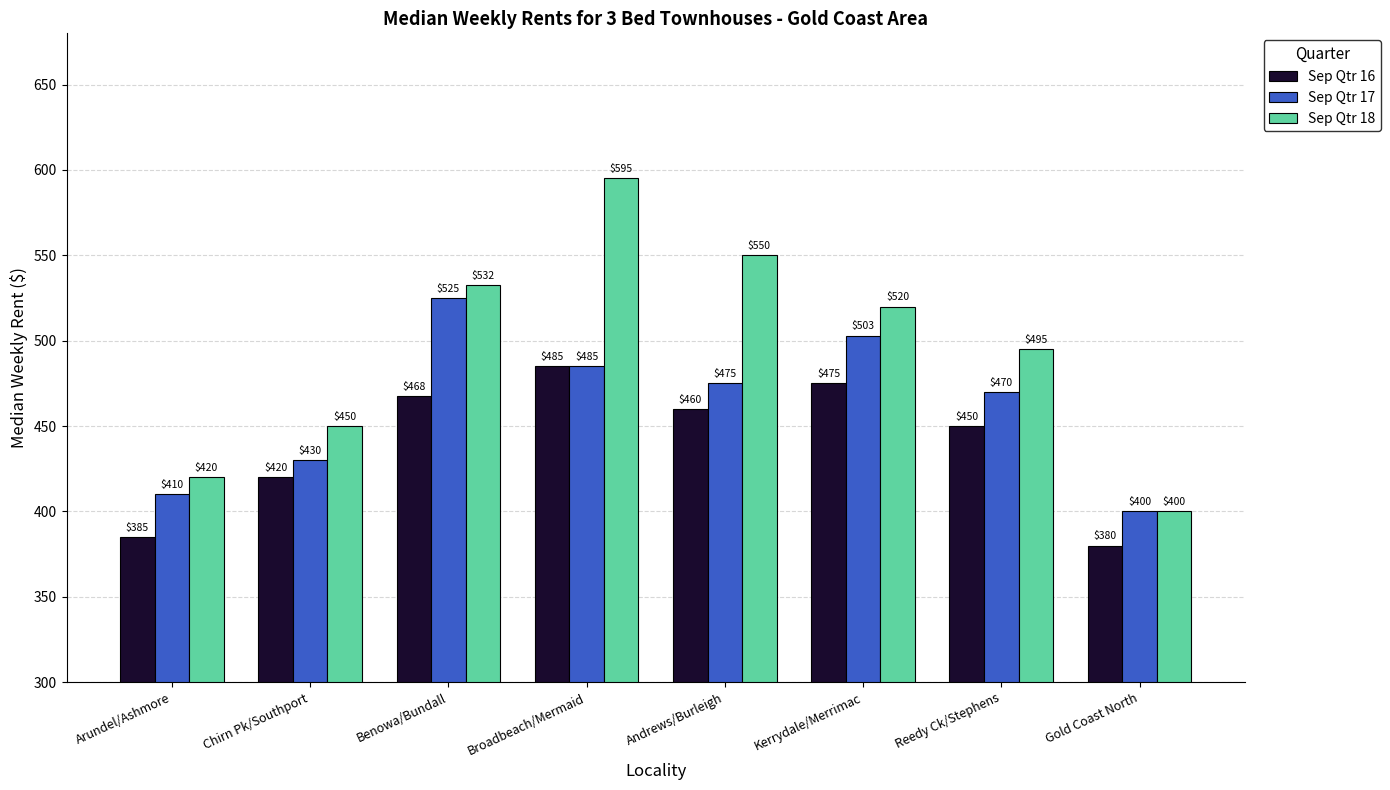

Is it true that Sep Qtr 18 equals 400.0 at Gold Coast North?

True